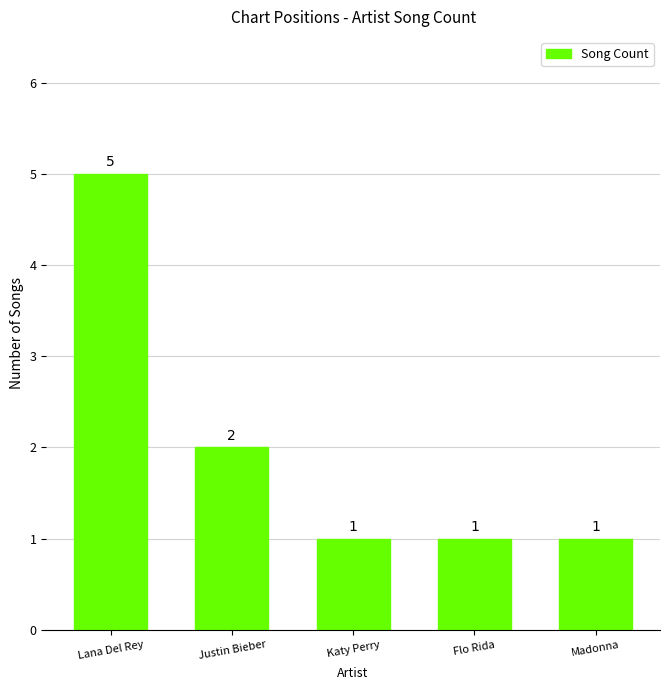

Count the values in the range 1 to 2.

4